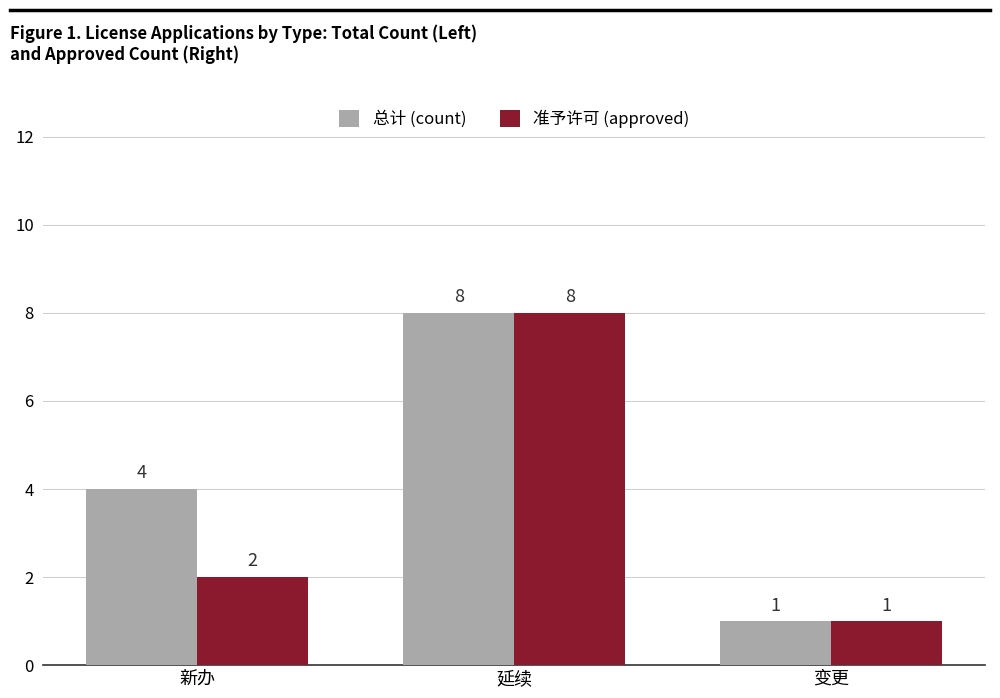

Count the 准予许可 (approved) values in the range 1 to 8.

3